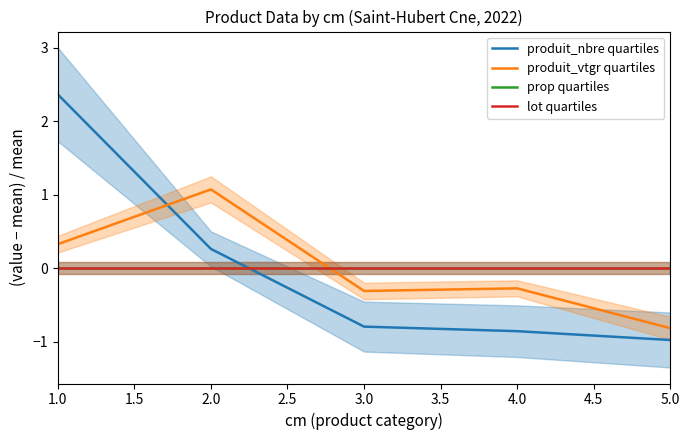

Is the value of produit_vtgr quartiles at 5.0 greater than the value of prop quartiles at 5.0?

No